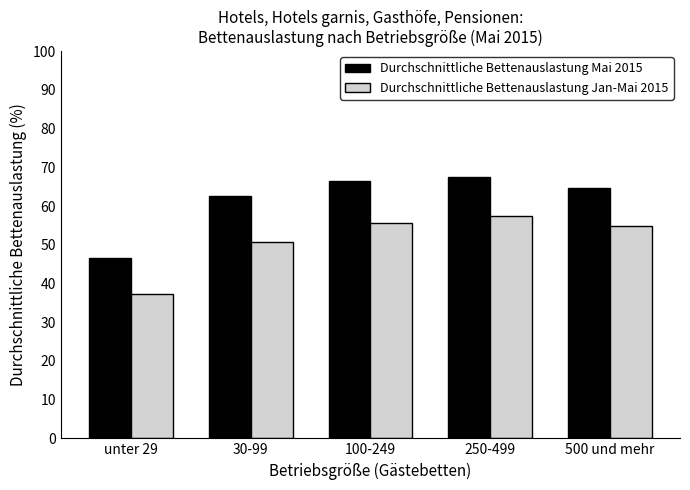

What is the difference between the highest and lowest values at 500 und mehr?

9.8